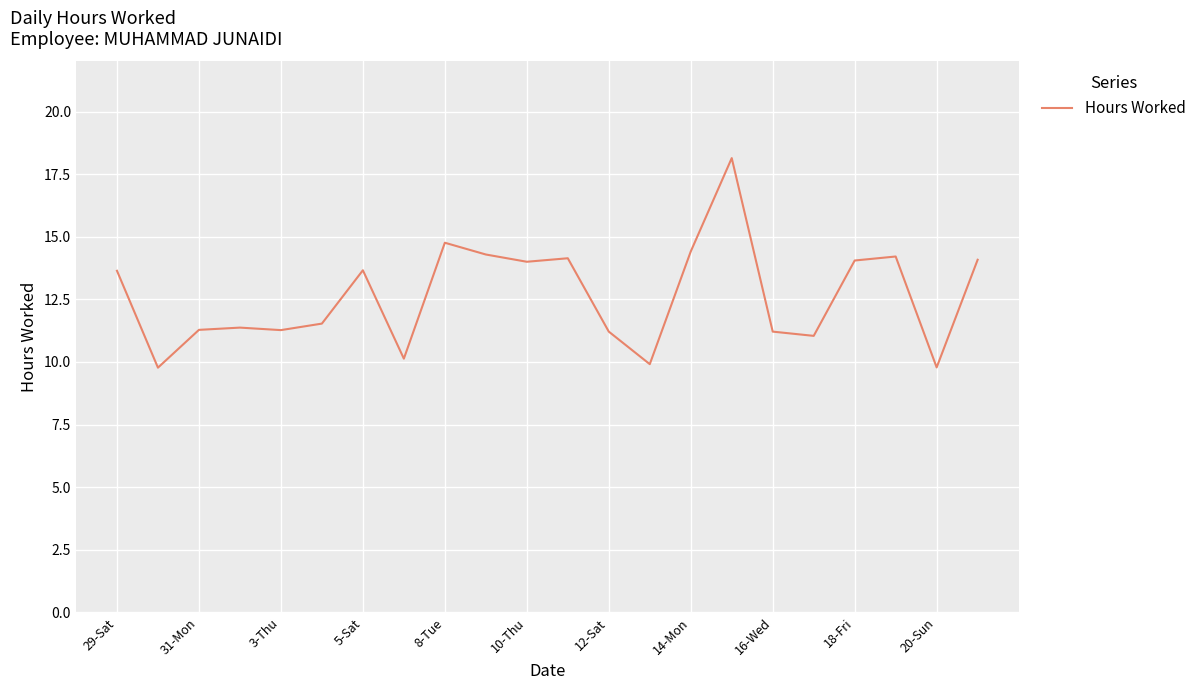

What is the greatest value displayed?

18.1